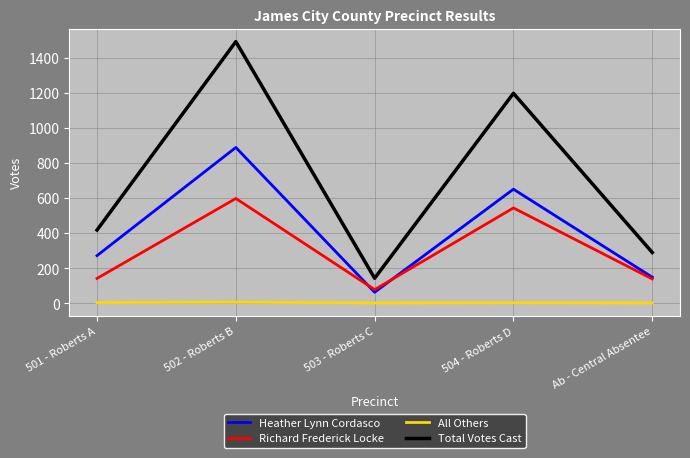

How many values in the All Others series are below 3?

2